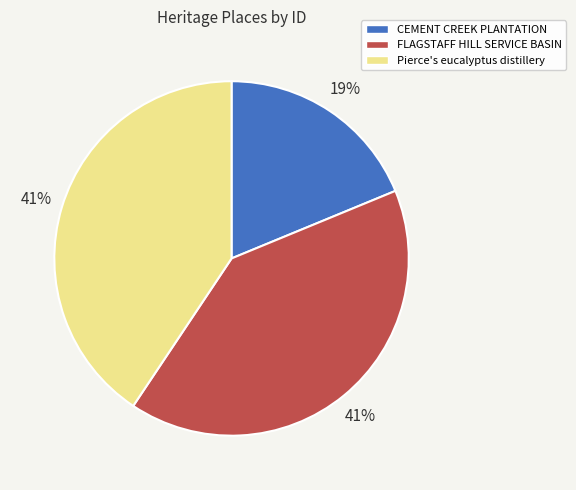

To the nearest percent, what is the difference between the largest and smallest slice percentages?

22%